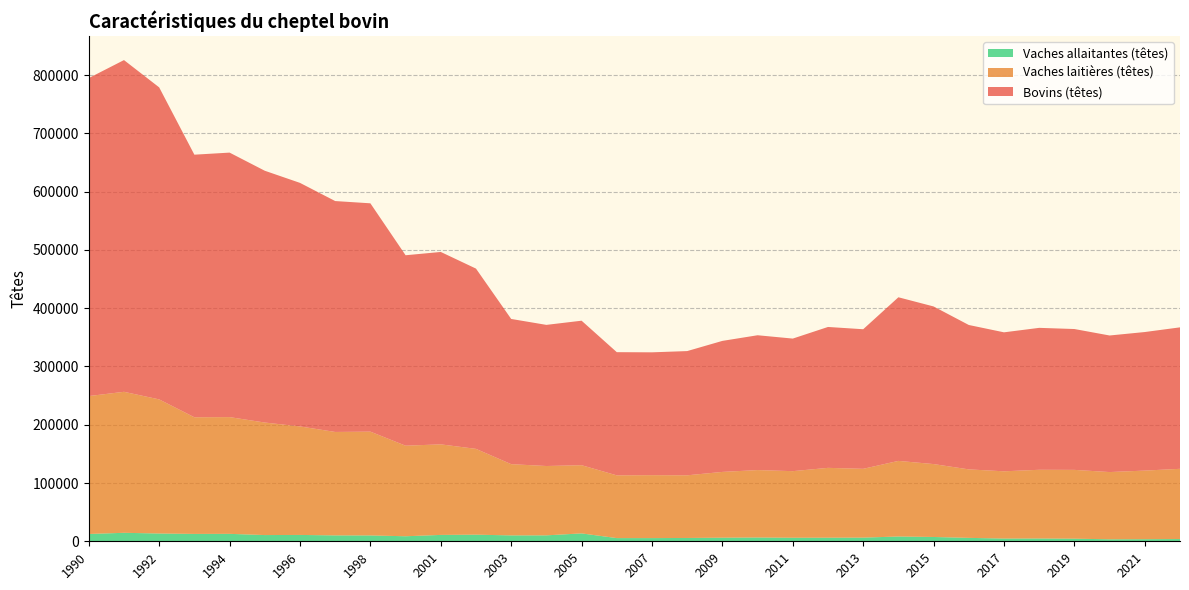

Reading left to right, extract all data points from this chart.

Bovins (têtes): 1990=545700	1991=569272	1992=535470	1993=450621	1994=453897	1995=432102	1996=417939	1997=396247	1998=391843	2000=326808	2001=330187	2002=309364	2003=249211	2004=242189	2005=247991	2006=211411	2007=210816	2008=213193	2009=224850	2010=231386	2011=227508	2012=241790	2013=239551	2014=280791	2015=270488	2016=247811	2017=238509	2018=243578	2019=241710	2020=234357	2021=237782	2022=242774
Vaches laitières (têtes): 1990=236668	1991=241957	1992=230123	1993=200181	1994=200334	1995=193093	1996=186215	1997=177496	1998=178117	2000=155424	2001=155391	2002=147223	2003=122220	2004=118988	2005=117029	2006=107653	2007=107982	2008=107519	2009=112857	2010=115692	2011=114261	2012=119849	2013=118066	2014=129739	2015=125109	2016=117516	2017=115388	2018=117893	2019=118080	2020=115372	2021=117739	2022=120499
Vaches allaitantes (têtes): 1990=12532	1991=14566	1992=13364	1993=12650	1994=12775	1995=10689	1996=10905	1997=10125	1998=10046	2000=8636	2001=10949	2002=11367	2003=10120	2004=10190	2005=13539	2006=5481	2007=5482	2008=5705	2009=6191	2010=6507	2011=6091	2012=6162	2013=6288	2014=8220	2015=7399	2016=5870	2017=4699	2018=4807	2019=4473	2020=3434	2021=3584	2022=3868